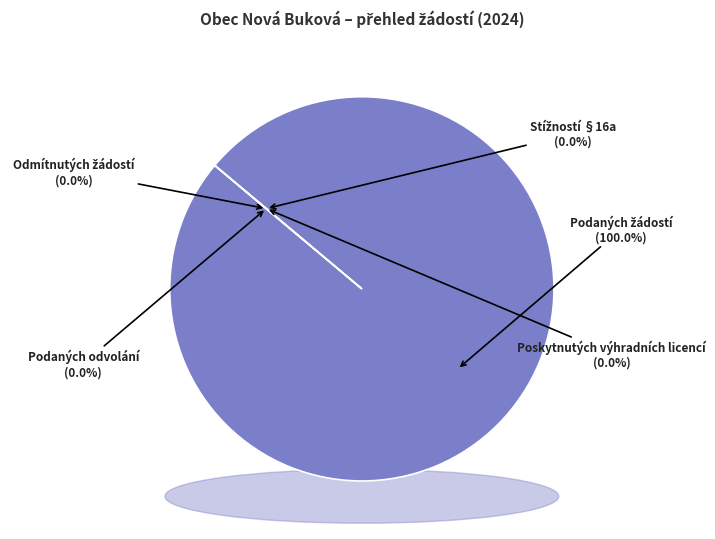

How many slices are in this pie chart?

5